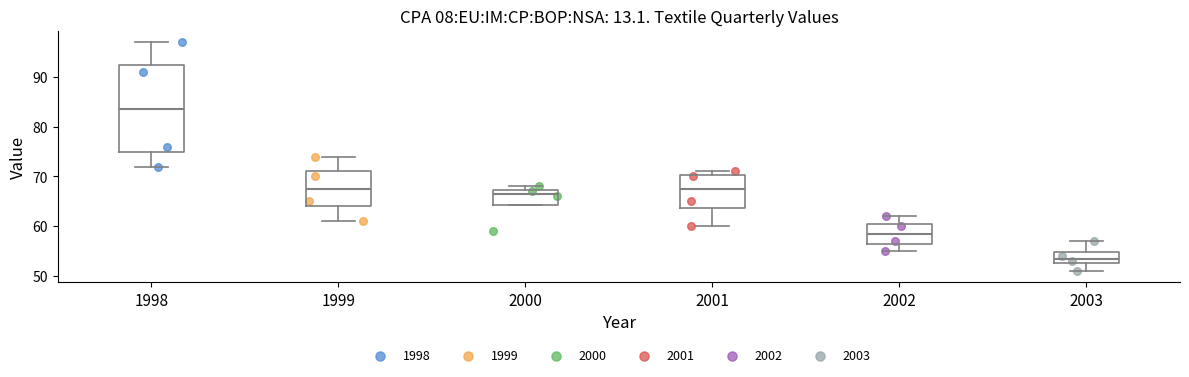

Reading left to right, read every box against the y-axis: the position of its median line, the range the box covers, and the ends of its whiskers. The values are not printed on the chart, so give them approximately, as read against the axis.

1998: median 84, box 75 to 93, whiskers 72 to 97
1999: median 68, box 64 to 71, whiskers 61 to 74
2000: median 67 (just below the box's upper edge), box 64 to 67, whiskers 64 to 68
2001: median 68, box 64 to 70, whiskers 60 to 71
2002: median 59, box 57 to 61, whiskers 55 to 62
2003: median 54, box 53 to 55, whiskers 51 to 57